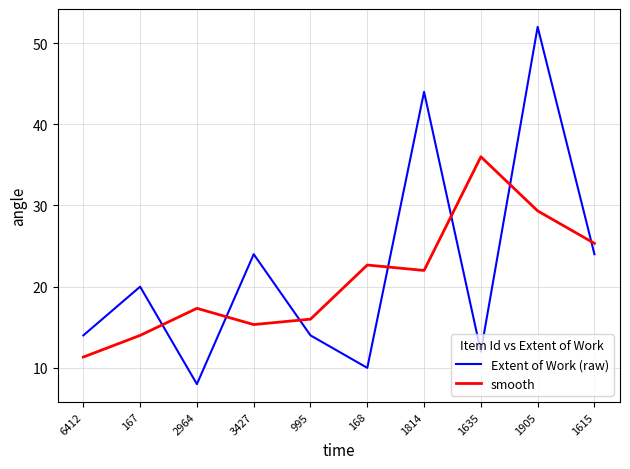

Reading left to right, extract all data points from this chart.

Extent of Work (raw): 14.0	20.0	8.0	24.0	14.0	10.0	44.0	12.0	52.0	24.0
smooth: 11.3	14.0	17.3	15.3	16.0	22.7	22.0	36.0	29.3	25.3